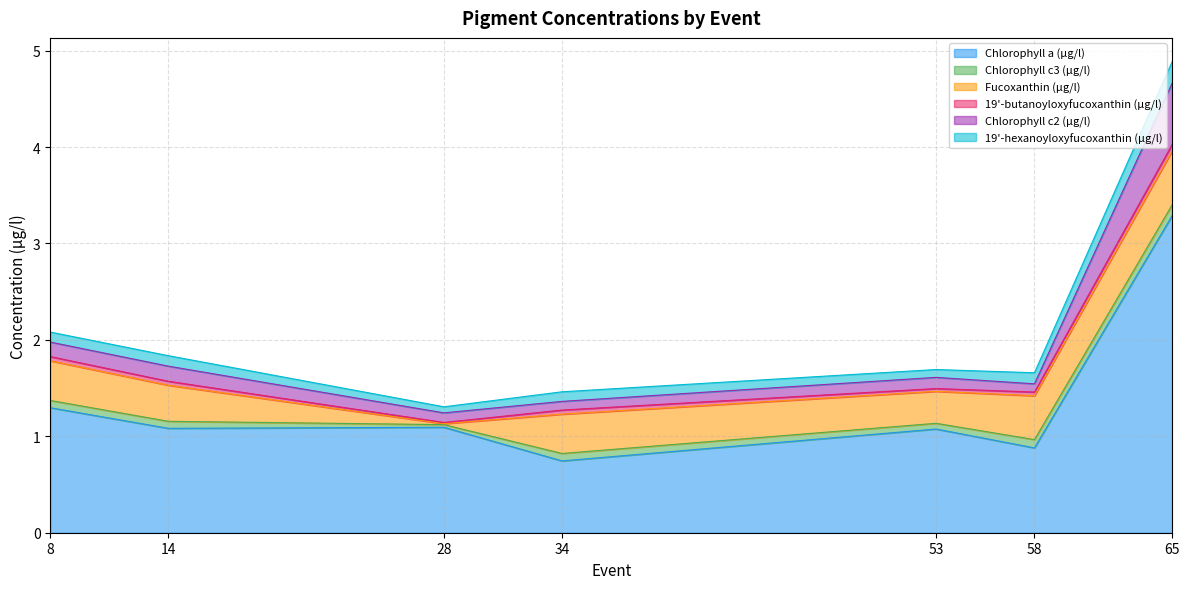

What is the maximum value for Chlorophyll a (µg/l)?

3.3